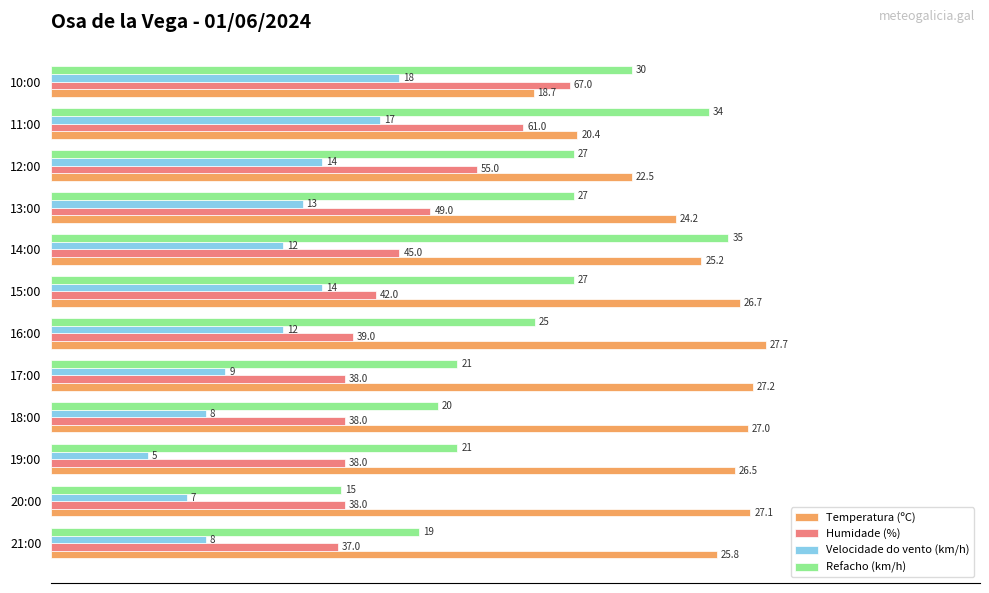

What are all the series names shown in the legend?

Temperatura (ºC), Humidade (%), Velocidade do vento (km/h), Refacho (km/h)